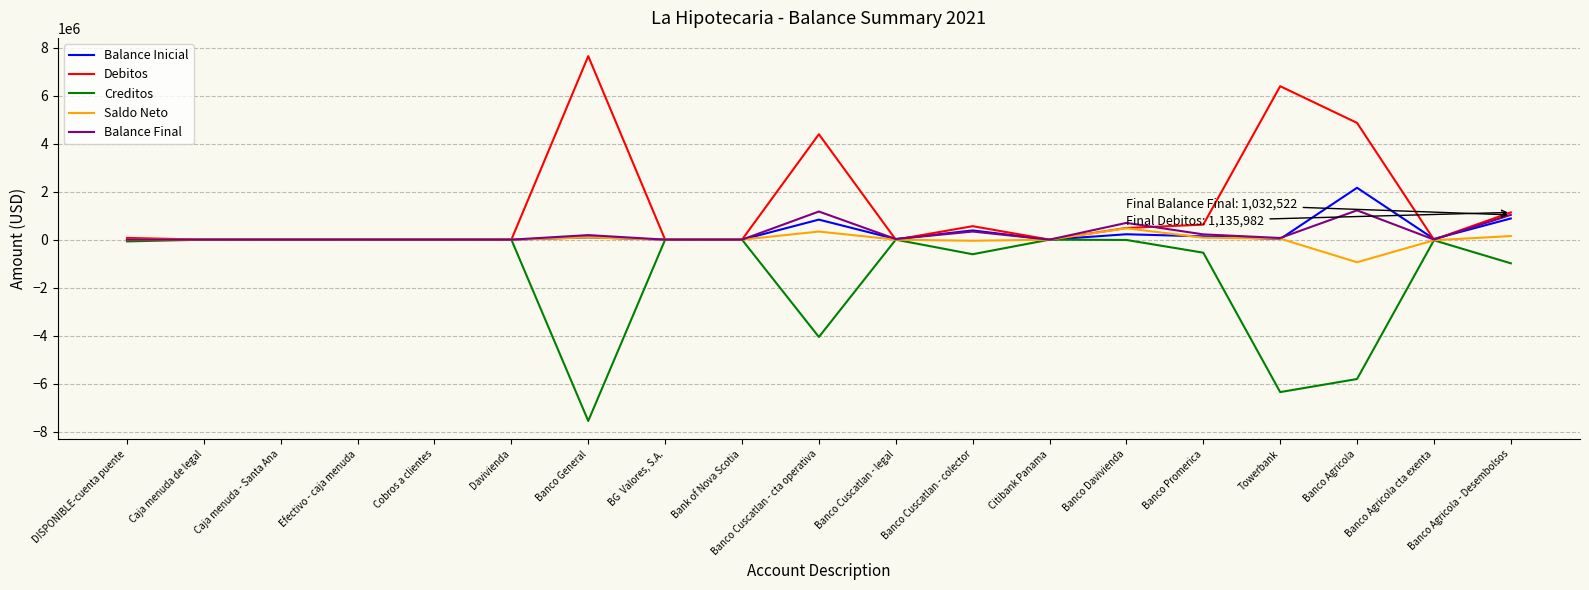

What is the smallest value displayed?

-7557191.4